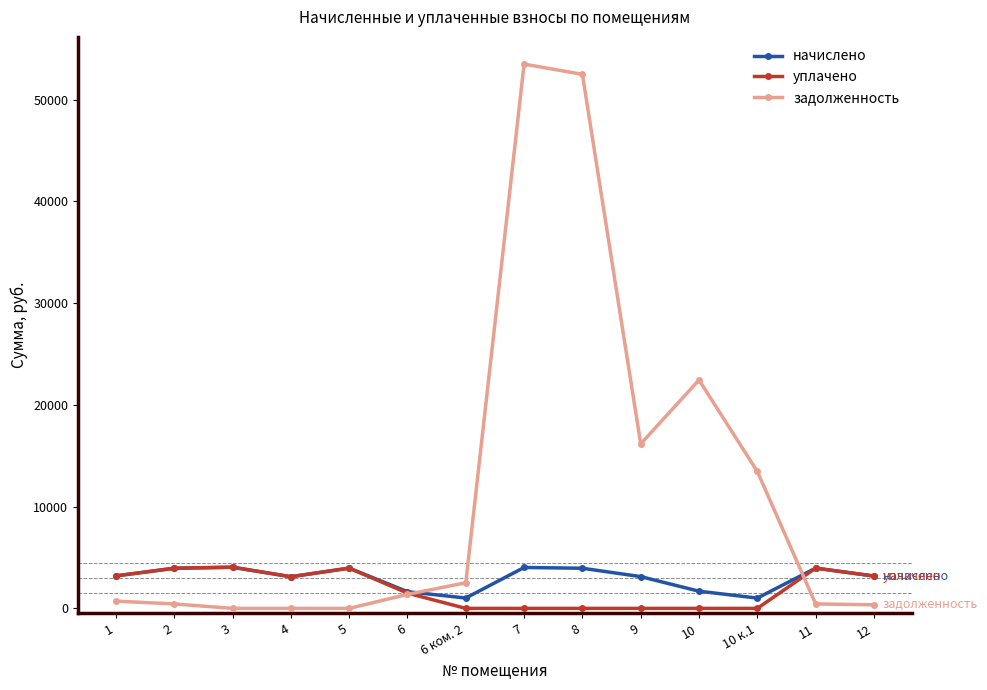

True or false: начислено has more than 1 points higher than both neighbors.

True